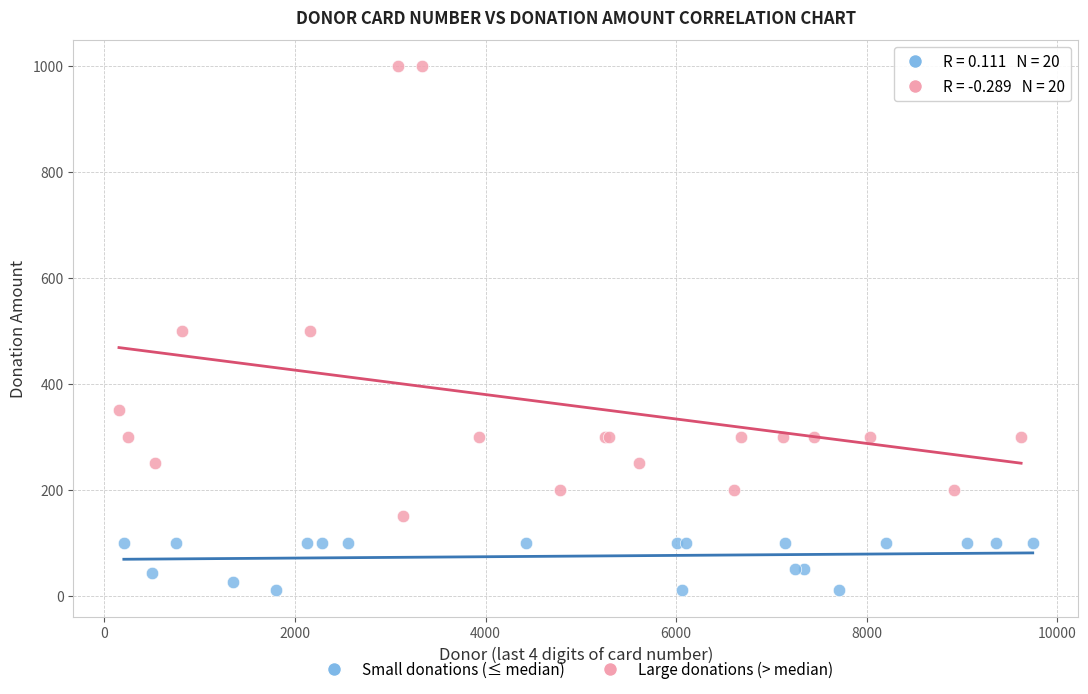

What are all the series names shown in the legend?

Small donations (≤ median), Large donations (> median)